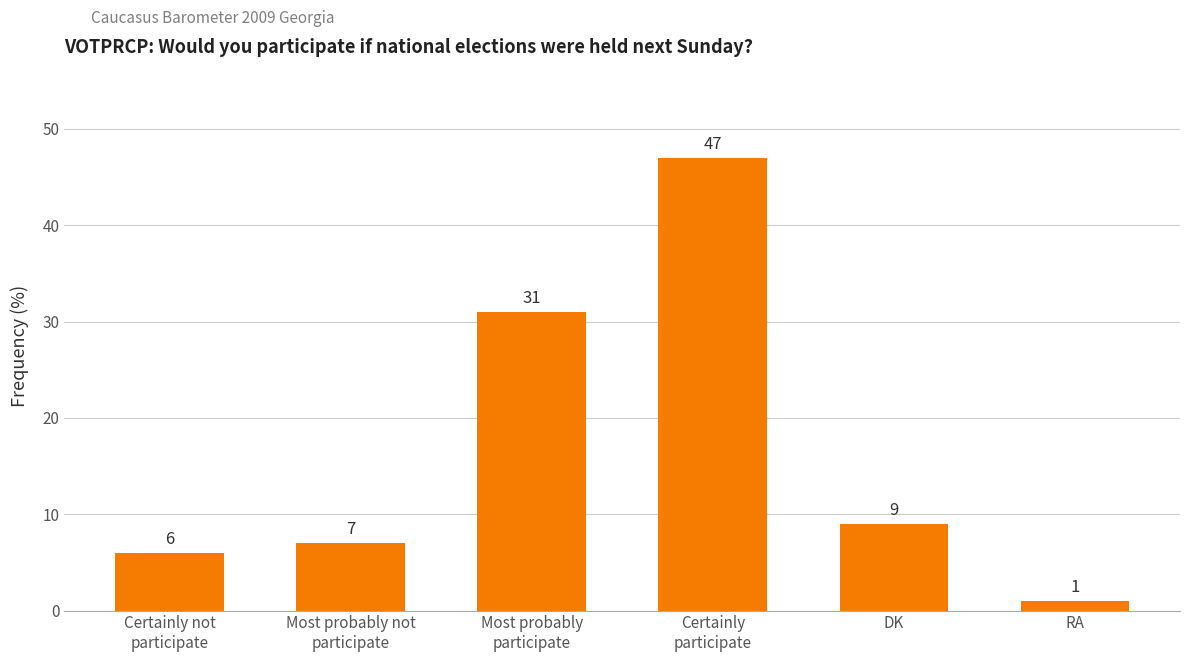

How many series are shown in this chart?

1